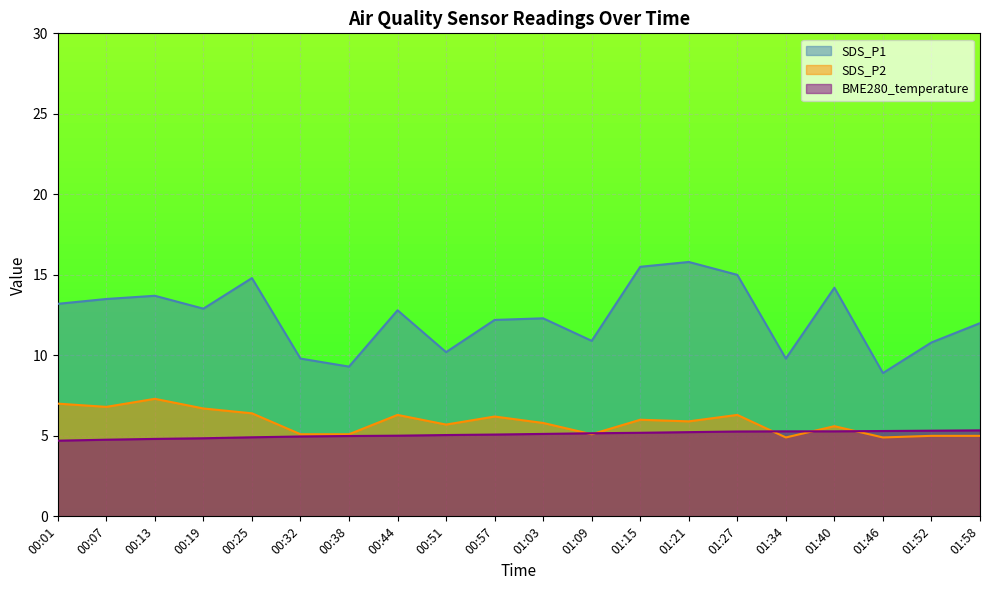

How many interior local peaks does the SDS_P1 series have?

6